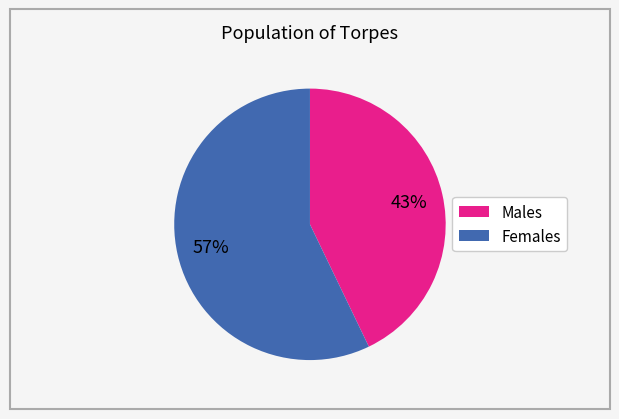

How many slices are in this pie chart?

2